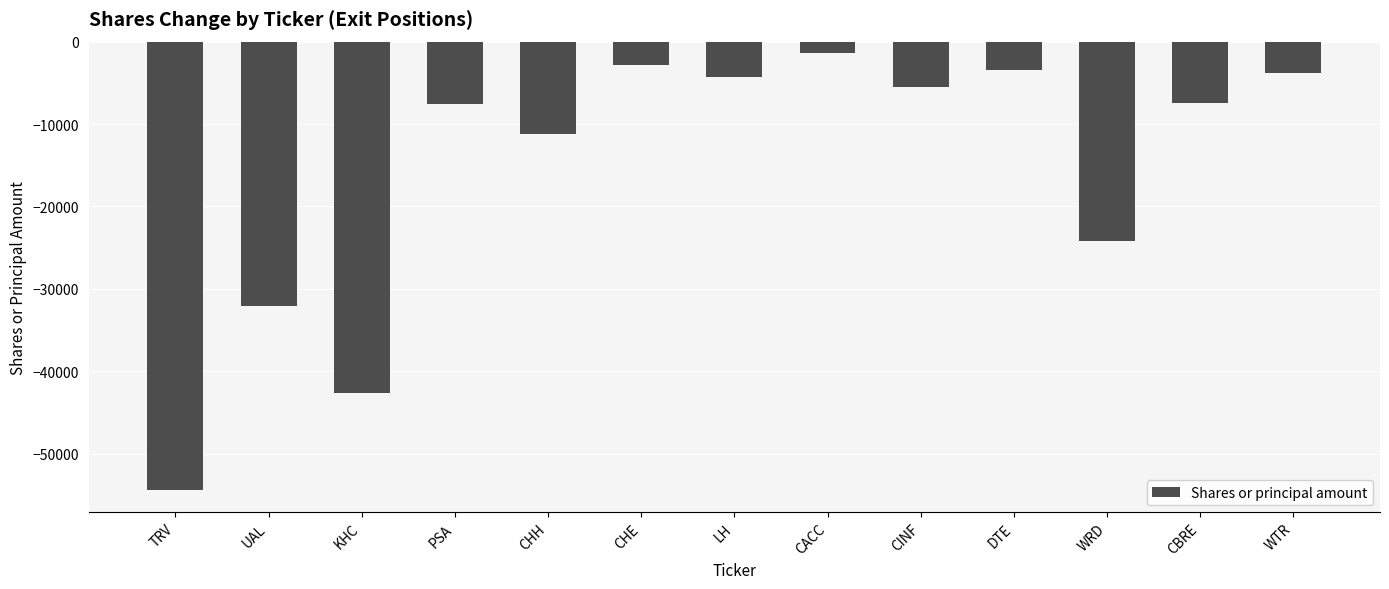

What is the value of the 10th bar from the left?

-3400